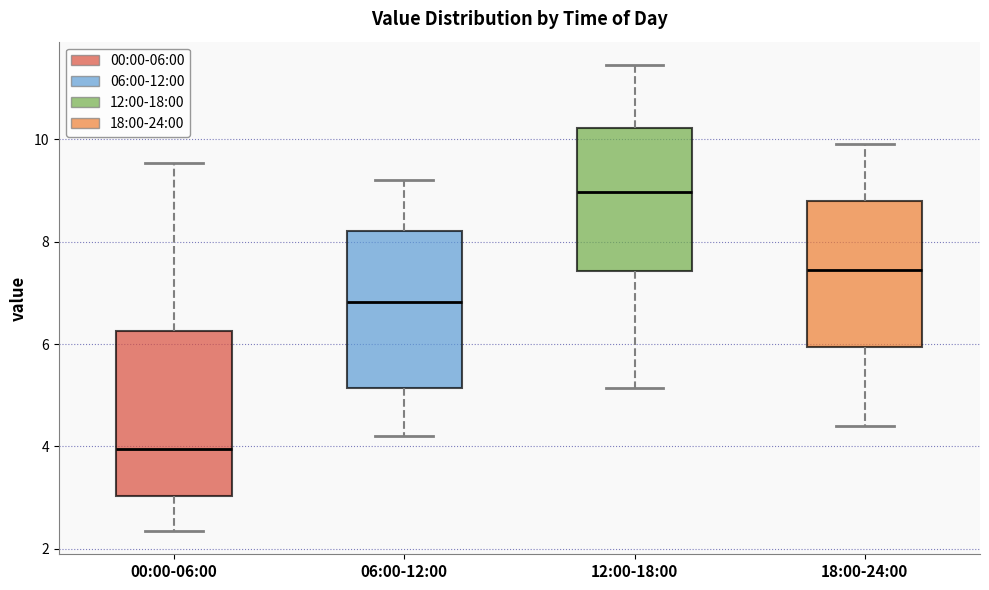

Where does the median line of the box for 12:00-18:00 sit on the y-axis? The values are not printed on the chart, so give them approximately, as read against the axis.

9.0